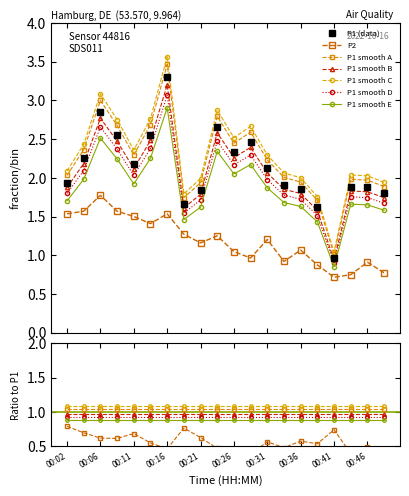

Reading left to right, what are all the values shown in this chart?

P1: 00:02=1.9	00:04=2.3	00:06=2.9	00:09=2.5	00:11=2.2	00:14=2.6	00:16=3.3	00:19=1.7	00:21=1.8	00:24=2.7	00:26=2.3	00:28=2.5	00:31=2.1	00:33=1.9	00:36=1.9	00:38=1.6	00:41=1.0	00:43=1.9	00:46=1.9	00:54=1.8
P2: 00:02=1.5	00:04=1.6	00:06=1.8	00:09=1.6	00:11=1.5	00:14=1.4	00:16=1.5	00:19=1.3	00:21=1.2	00:24=1.3	00:26=1.0	00:28=1.0	00:31=1.2	00:33=0.9	00:36=1.1	00:38=0.9	00:41=0.7	00:43=0.8	00:46=0.9	00:54=0.8